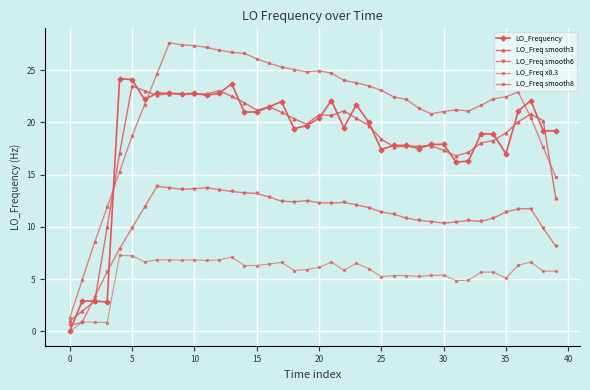

Which series has the largest range (max minus min)?

LO_Freq smooth8